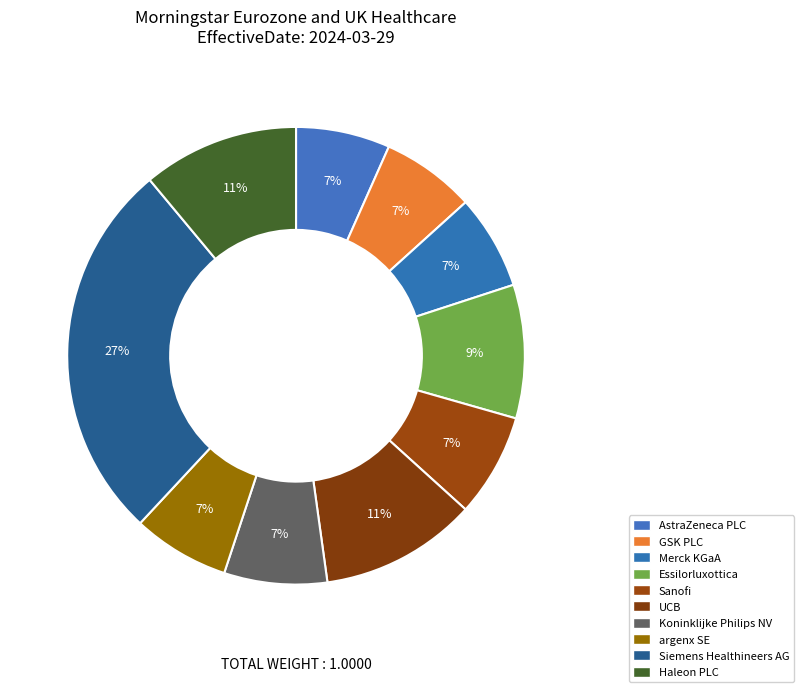

Is there any slice that represents more than half of the pie?

No